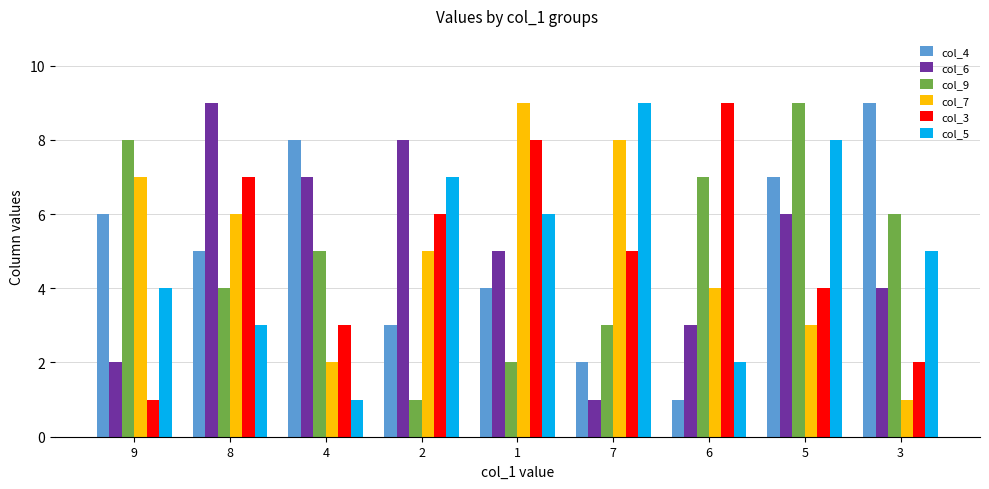

Count the number of categories in the chart.

9